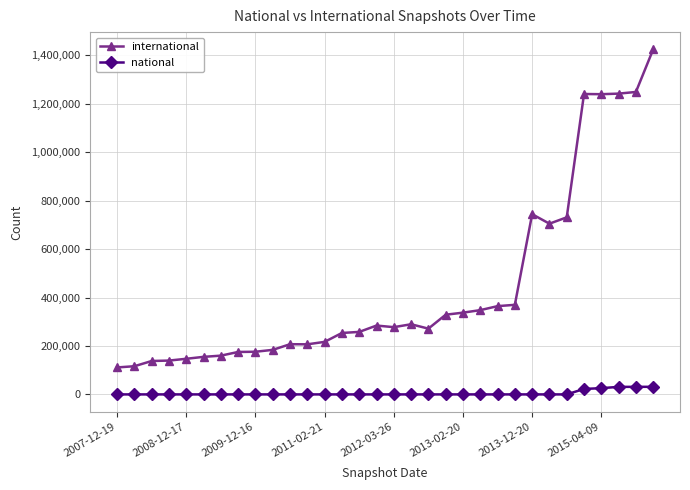

Is this an area chart (filled region under the line)?

No